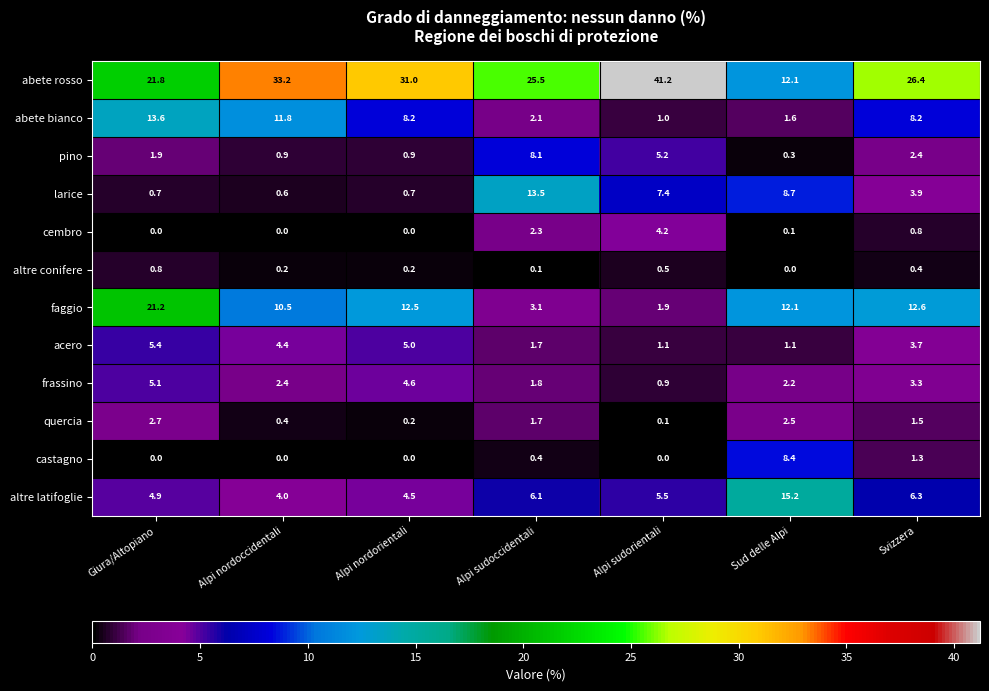

What is the total value across all series at Svizzera?

70.8